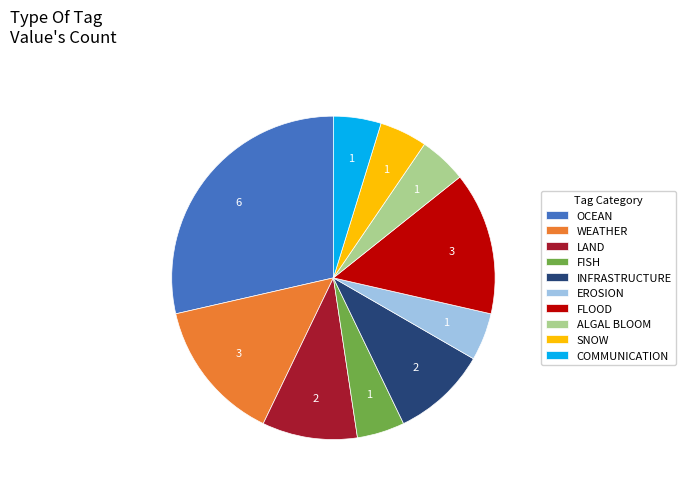

Approximately how many times larger is the value at SNOW compared to FISH?

1.0